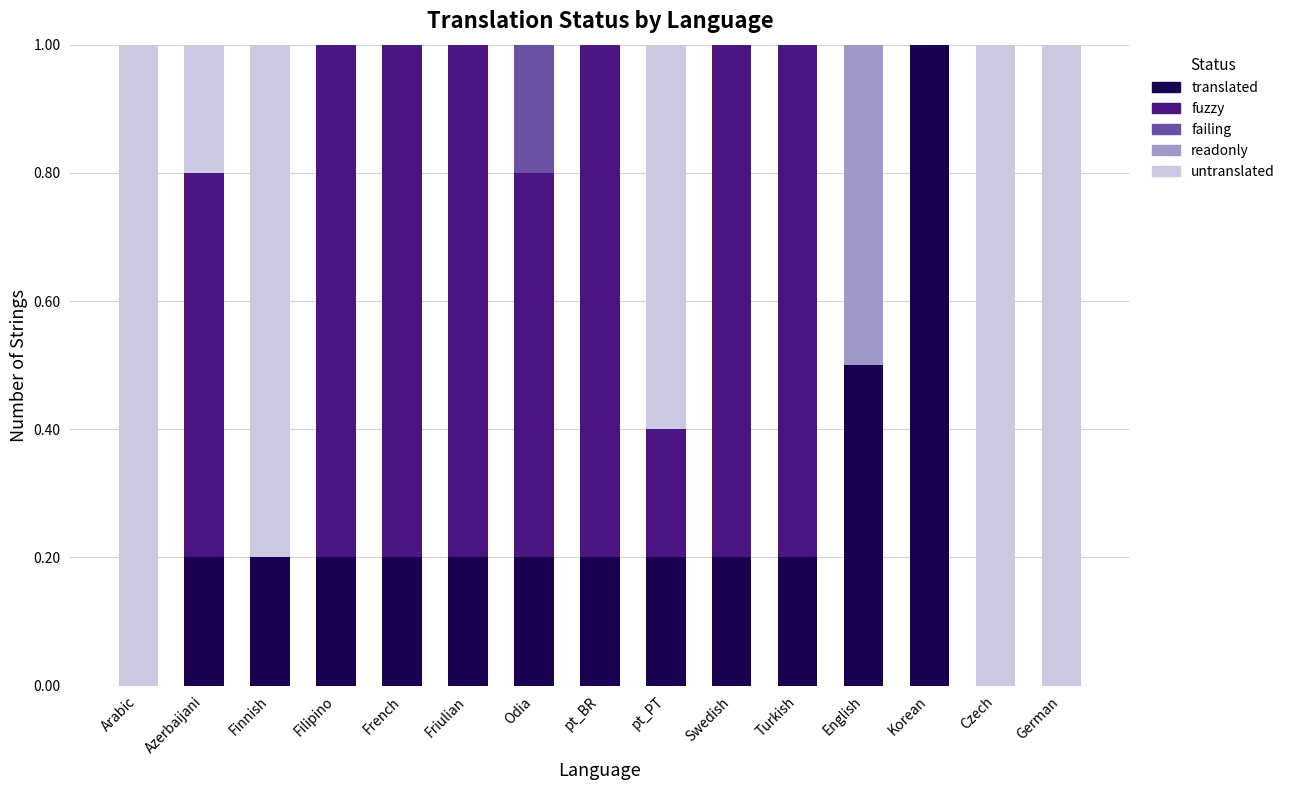

The value of translated at English is 0.5. True or false?

True